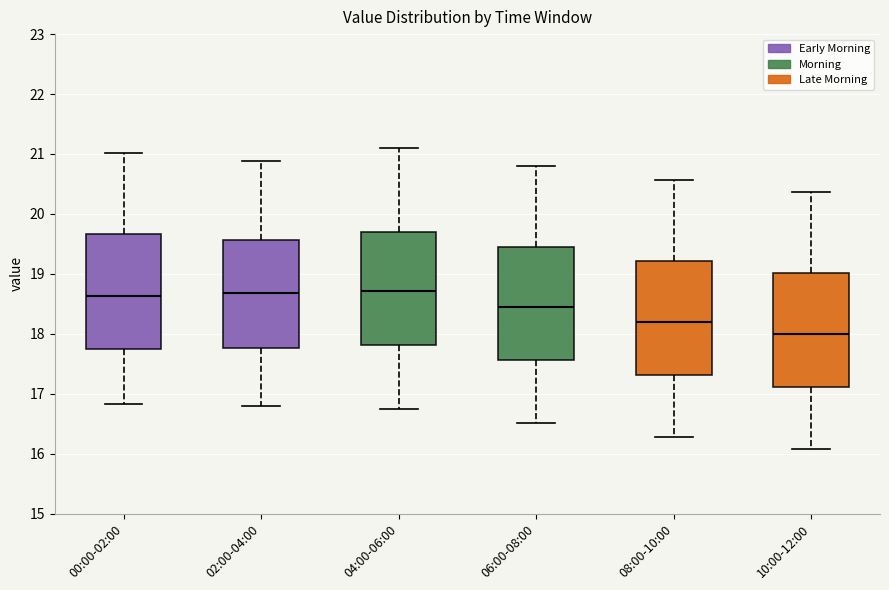

Which box has the lowest median line?

10:00-12:00